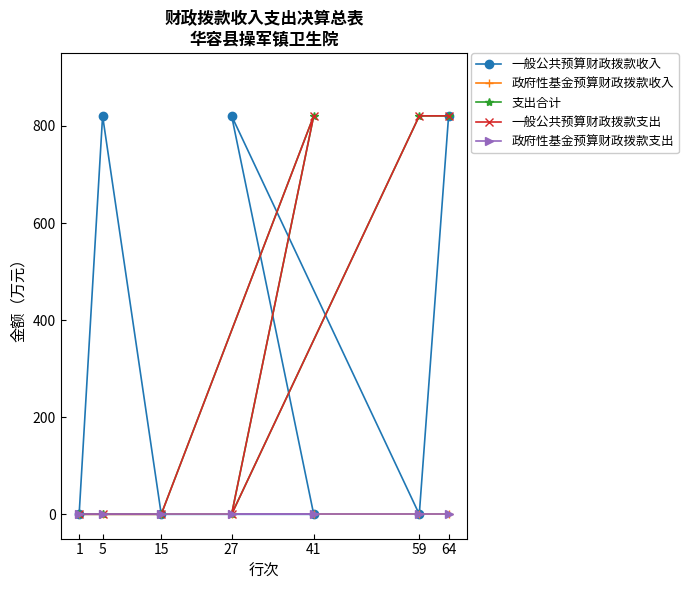

How many lines are shown in the chart?

5